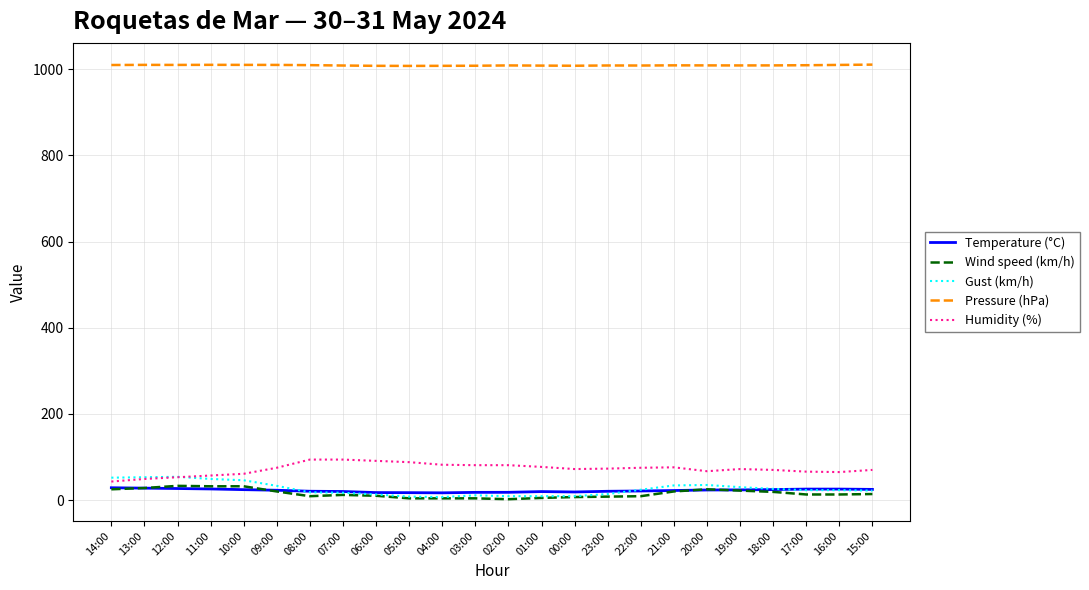

True or false: Pressure (hPa) and Gust (km/h) cross at least once.

False